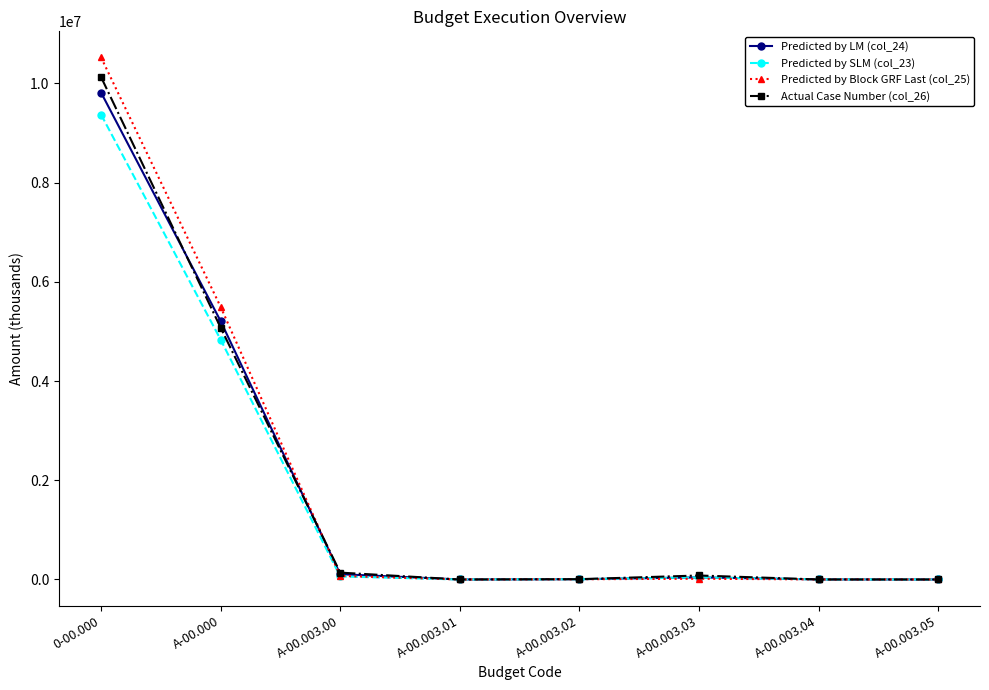

What is the sum of all Actual Case Number (col_26) values?

15428823.9